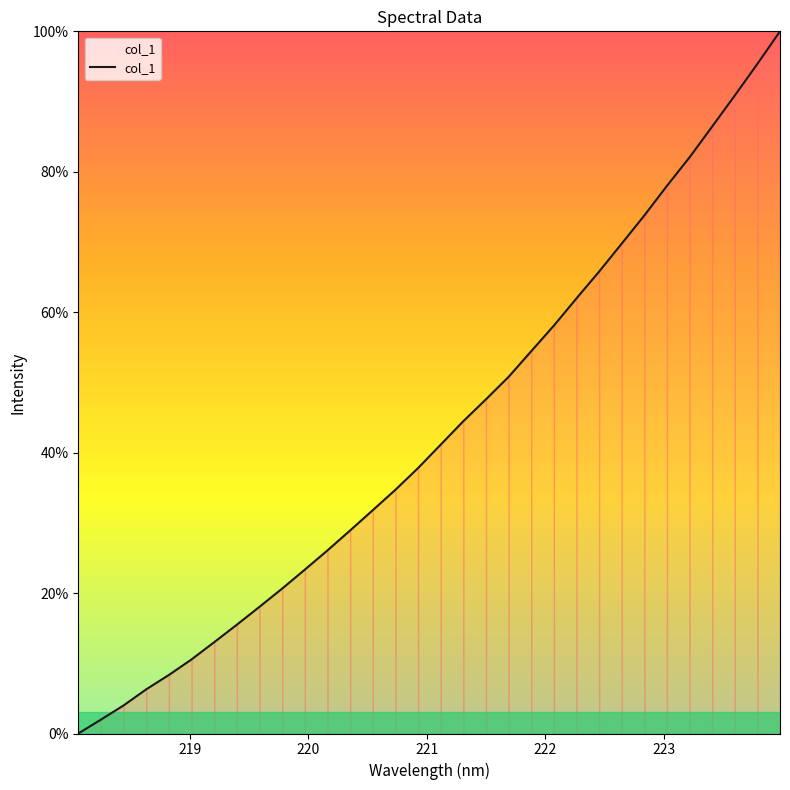

Does the chart display data point markers on the line(s)?

No